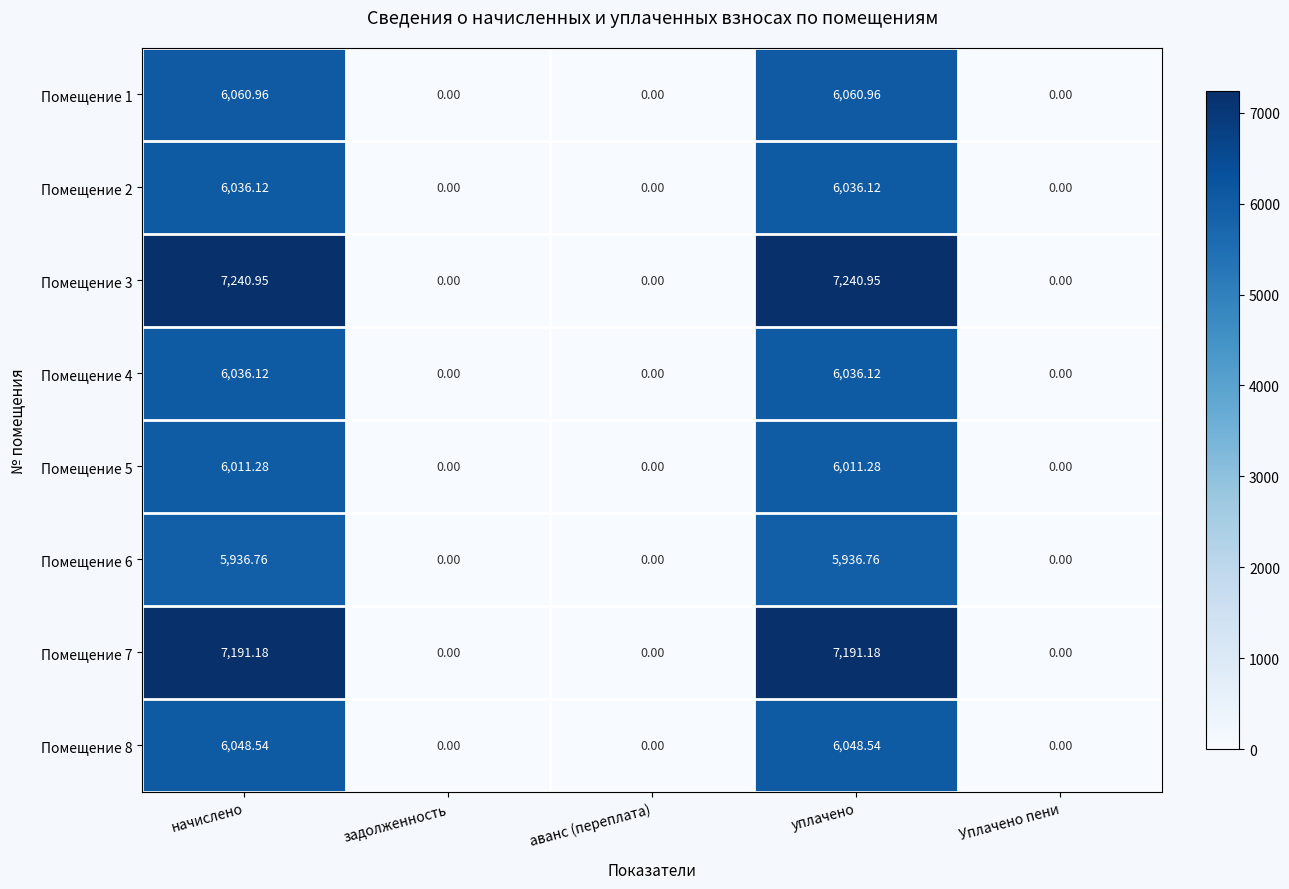

Is the value of Помещение 8 at начислено greater than the value of Помещение 6 at начислено?

Yes